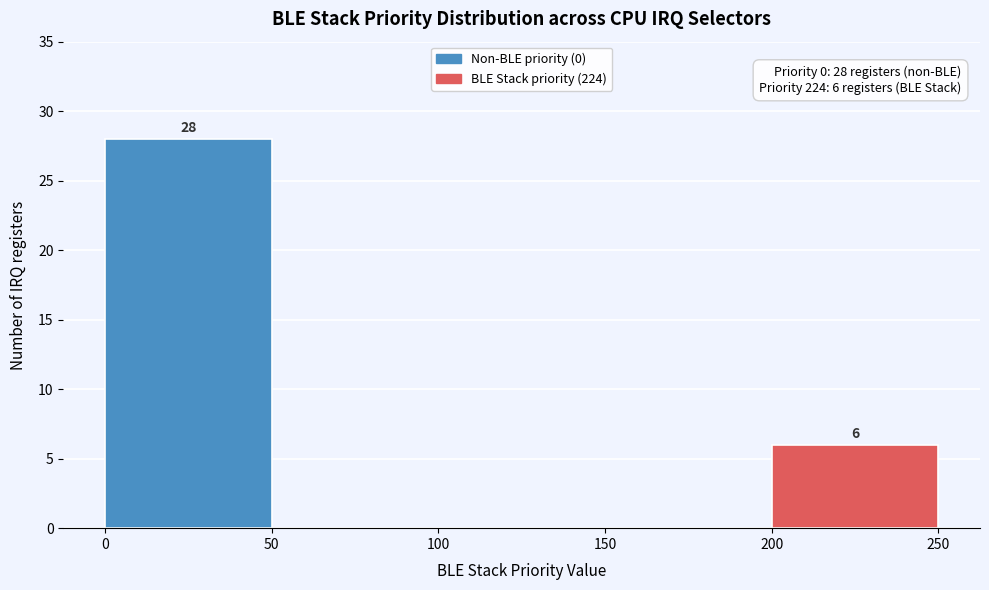

Over which range of the x-axis is the bar tallest?

0 to 50